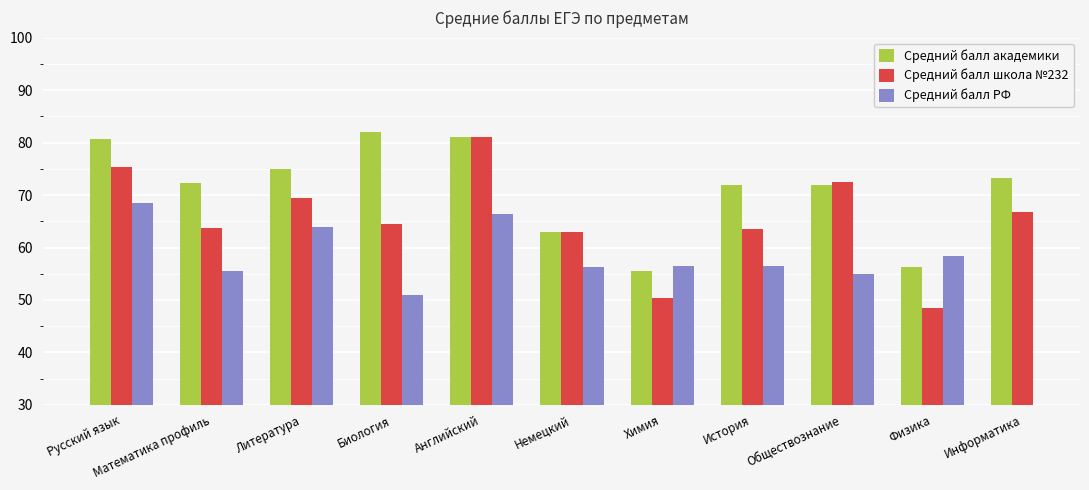

Are the bars grouped side by side (vs. stacked)?

Yes